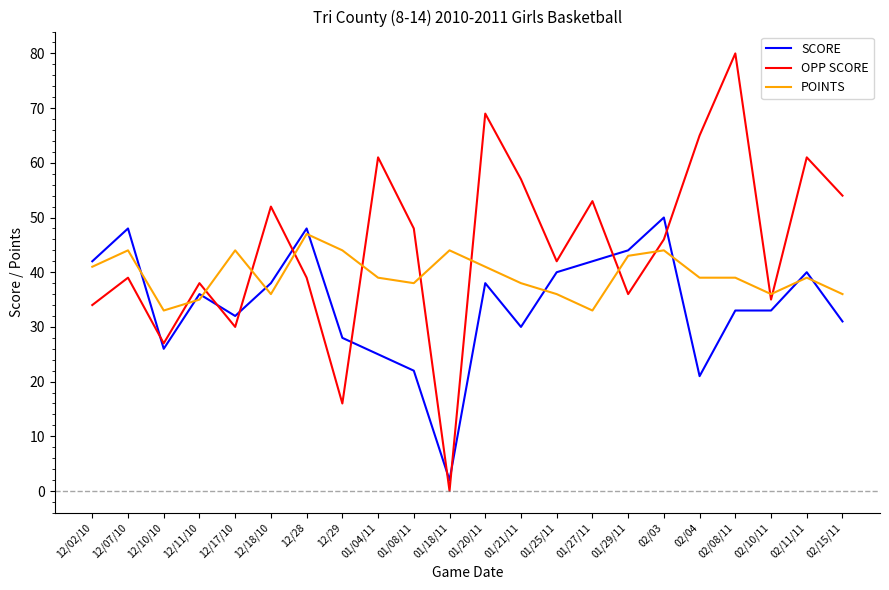

Does the chart display data point markers on the line(s)?

No